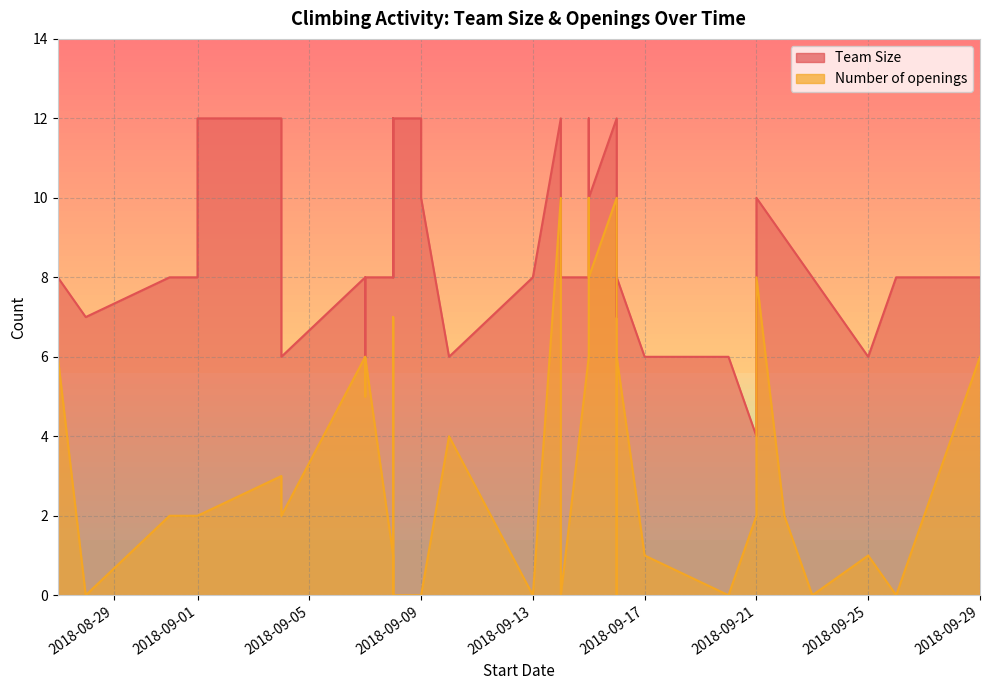

Reading left to right, extract all data points from this chart.

Team Size: 8	7	8	8	12	12	6	8	6	8	8	8	8	8	12	8	12	12	10	6	8	12	8	8	12	12	12	10	12	7	8	6	6	4	10	9	8	6	8	8
Number of openings: 6	0	2	2	2	3	2	6	5	6	6	1	0	0	2	7	0	0	0	4	0	10	0	6	10	10	10	8	10	0	6	1	0	2	8	2	0	1	0	6